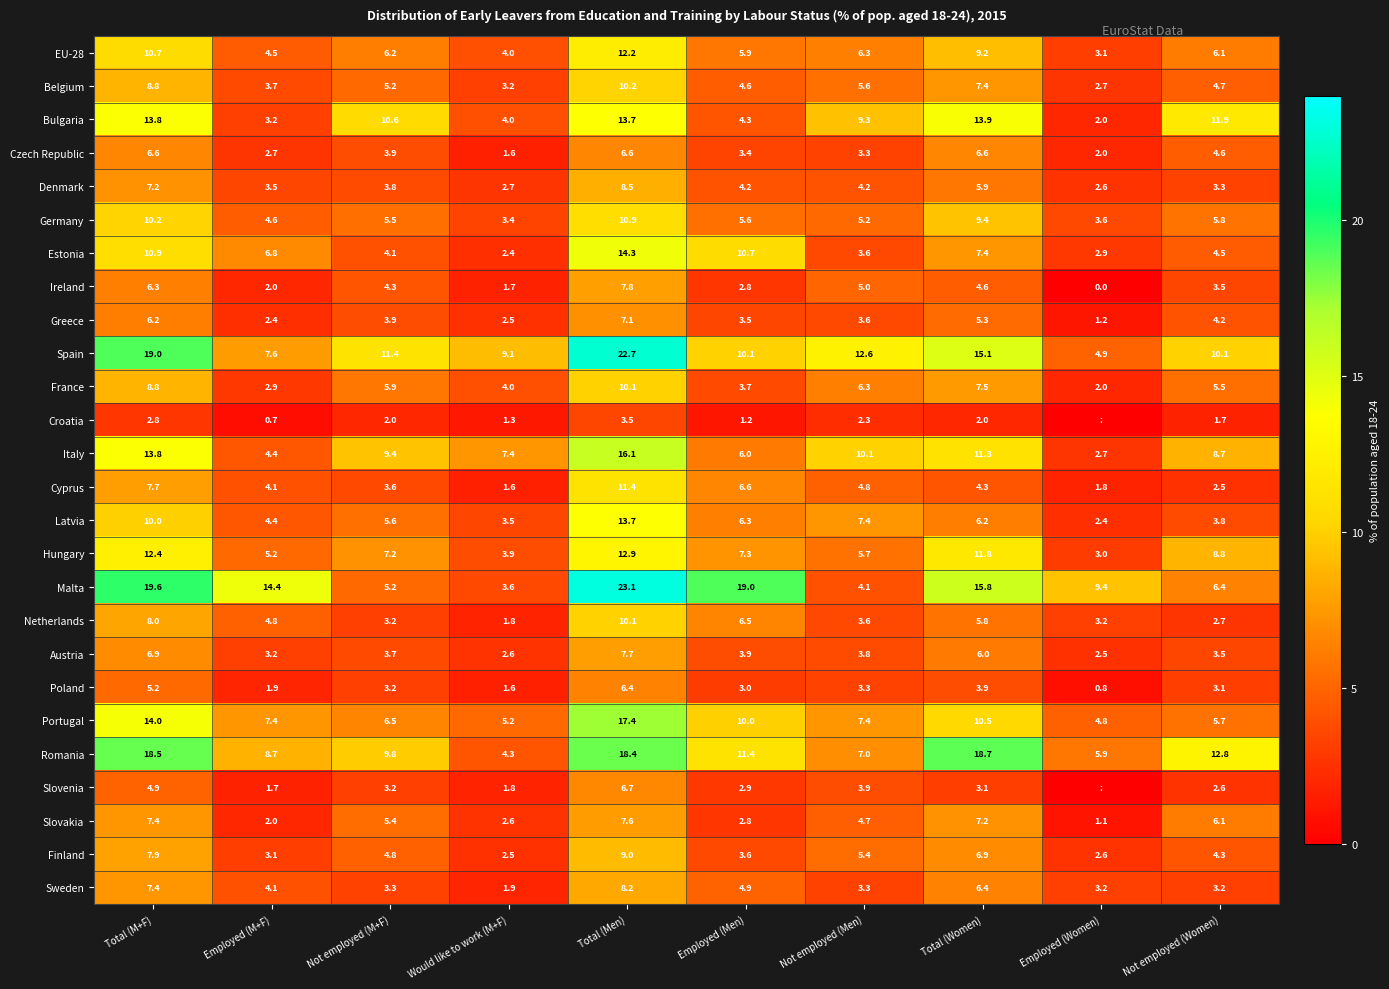

Where does the Malta series first go above 14?

Total (M+F)